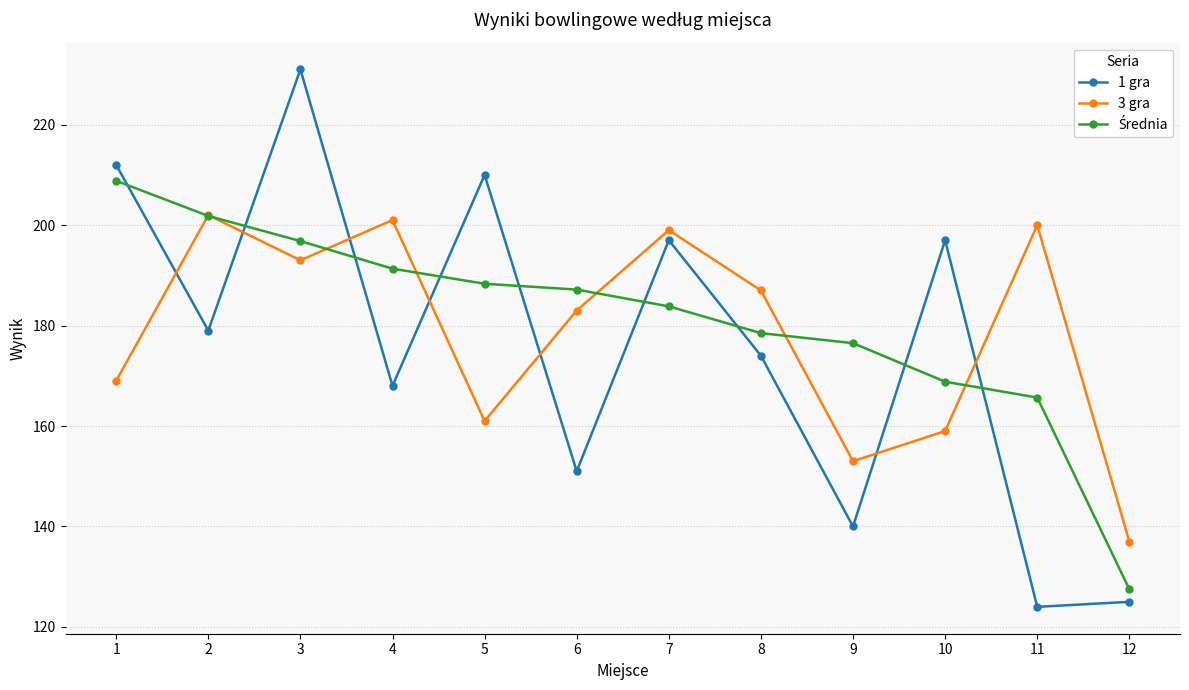

What is the lowest value of the 1 gra series?

124.0